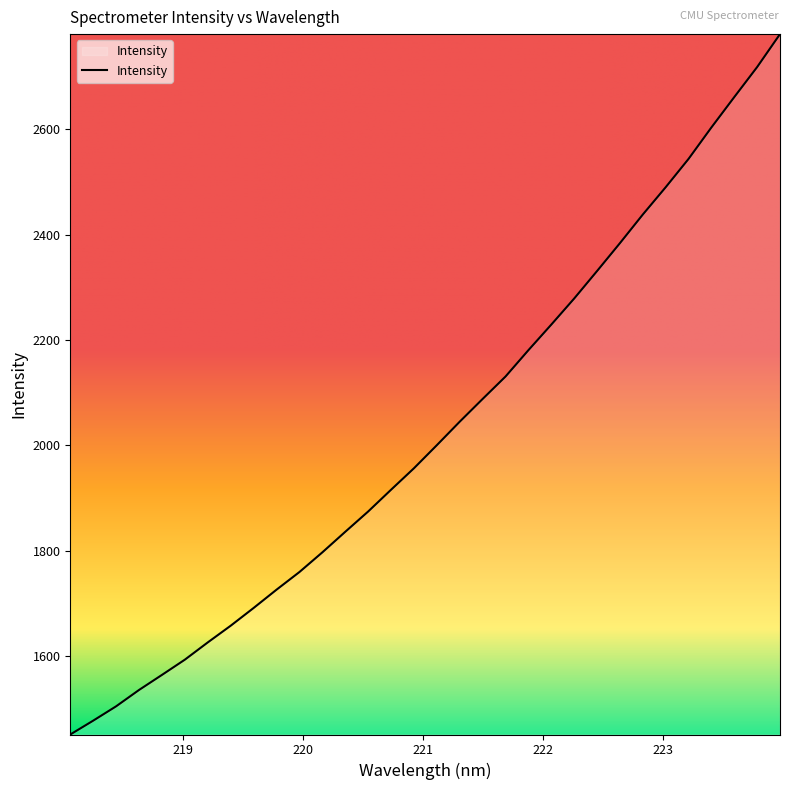

What is the minimum value shown in the chart?

1451.7